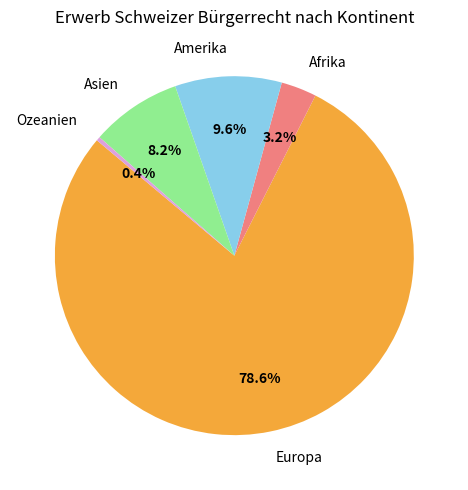

Does Europa represent more than half of the total?

Yes